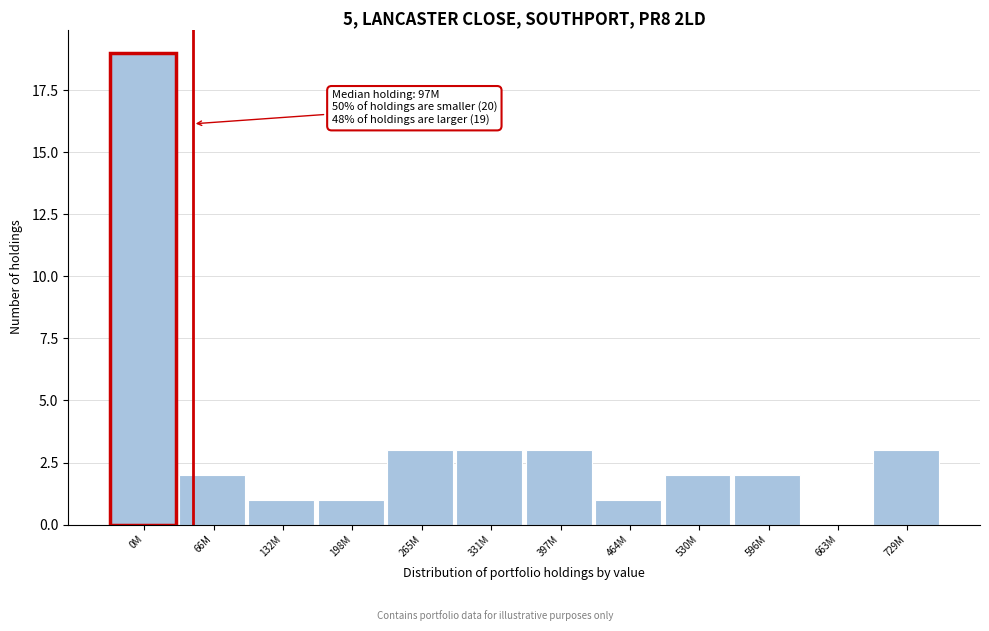

Reading left to right, extract all data points from this chart.

0M=19	66M=2	132M=1	198M=1	265M=3	331M=3	397M=3	464M=1	530M=2	596M=2	663M=0	729M=3